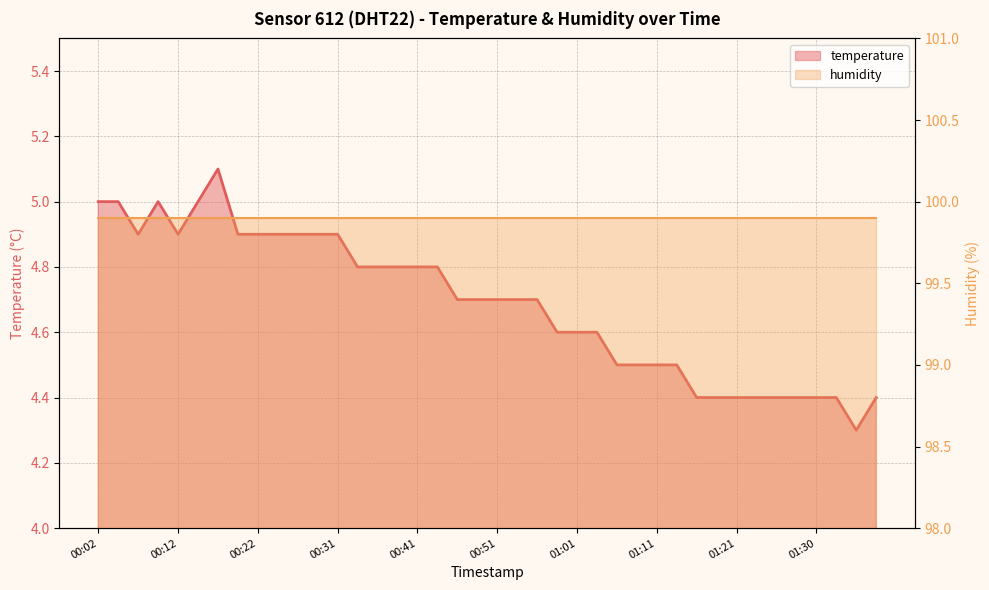

List the labels in order of value, largest first.

00:17, 00:02, 00:04, 00:09, 00:14, 00:07, 00:12, 00:19, 00:22, 00:24, 00:26, 00:29, 00:31, 00:34, 00:36, 00:39, 00:41, 00:44, 00:46, 00:49, 00:51, 00:54, 00:56, 00:58, 01:01, 01:03, 01:06, 01:08, 01:11, 01:13, 01:16, 01:18, 01:21, 01:23, 01:25, 01:28, 01:30, 01:33, 01:38, 01:35